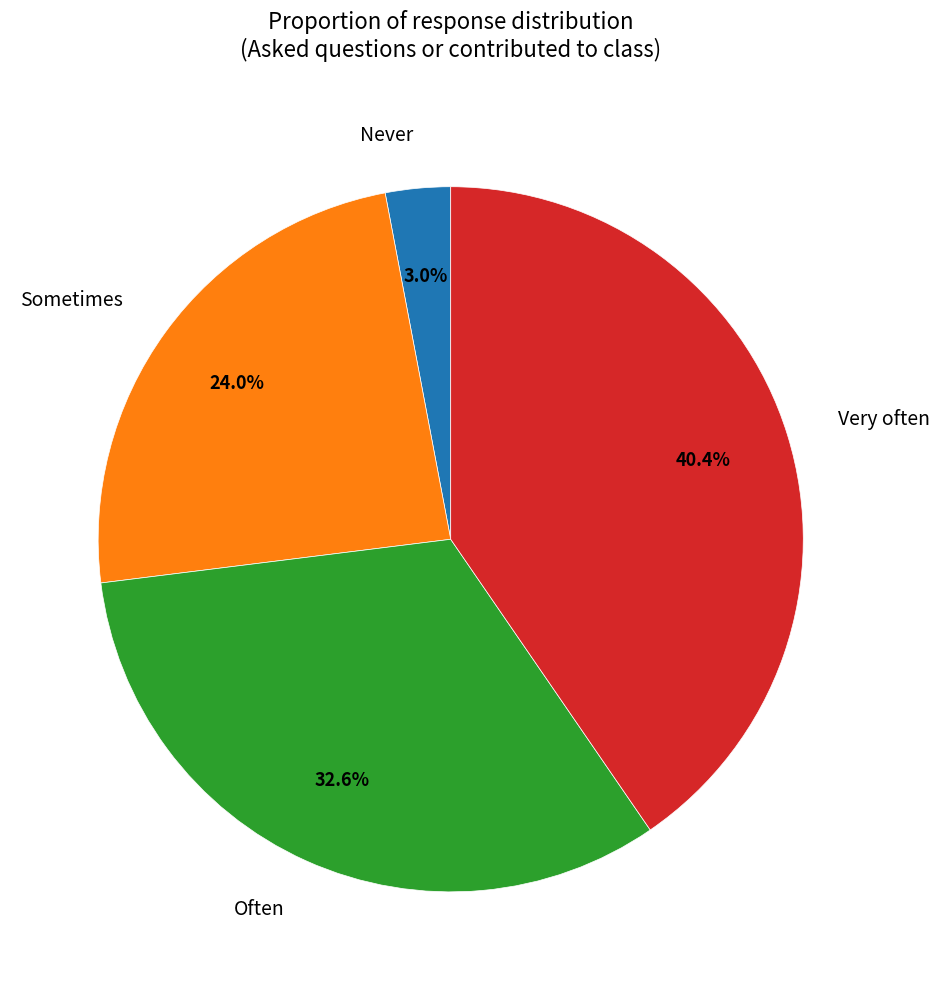

Which category has the smallest portion of the pie?

Never